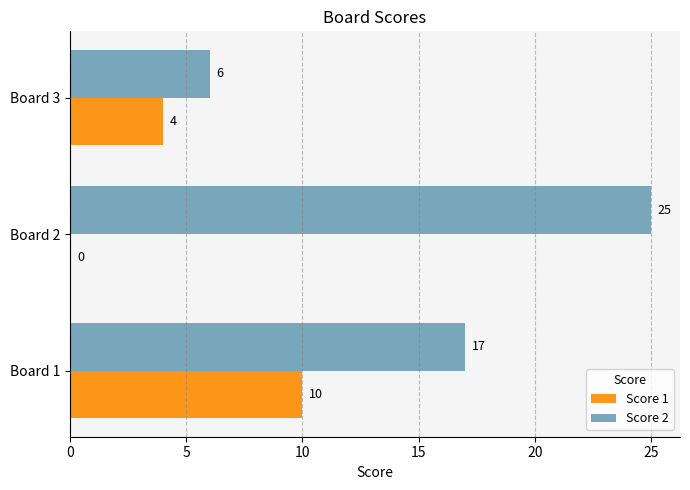

What is the maximum value shown in the chart?

25